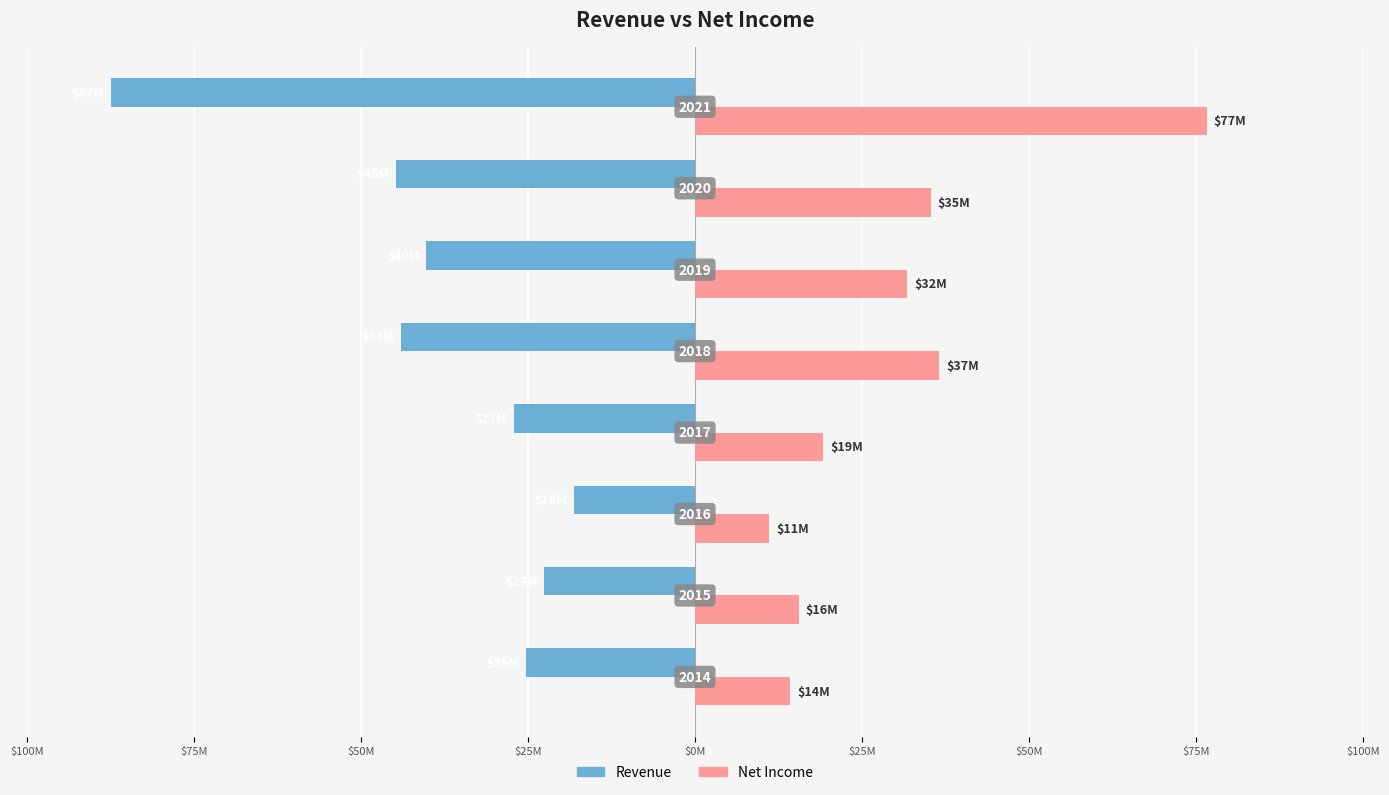

What are all the series names shown in the legend?

Revenue, Net Income